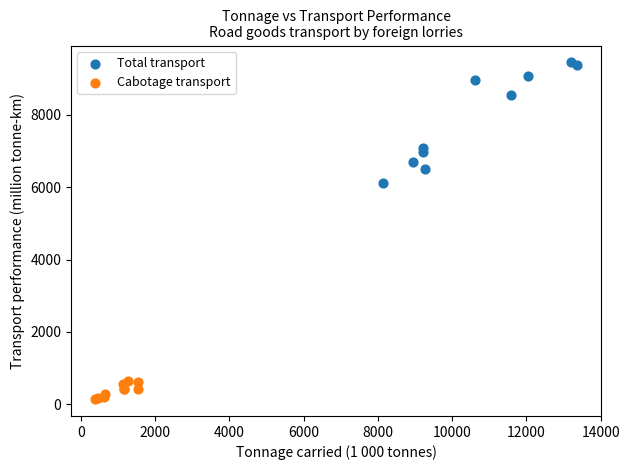

What are all the series names shown in the legend?

Total transport, Cabotage transport